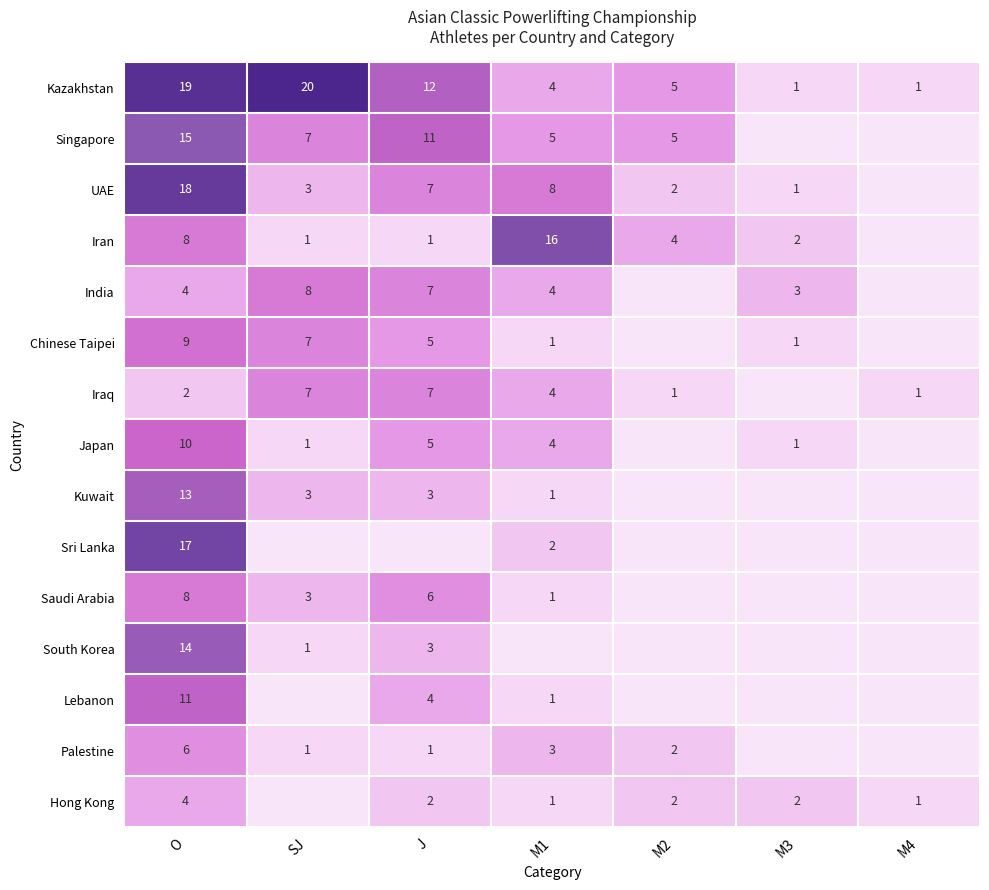

The value of Iraq at J is 4. True or false?

False